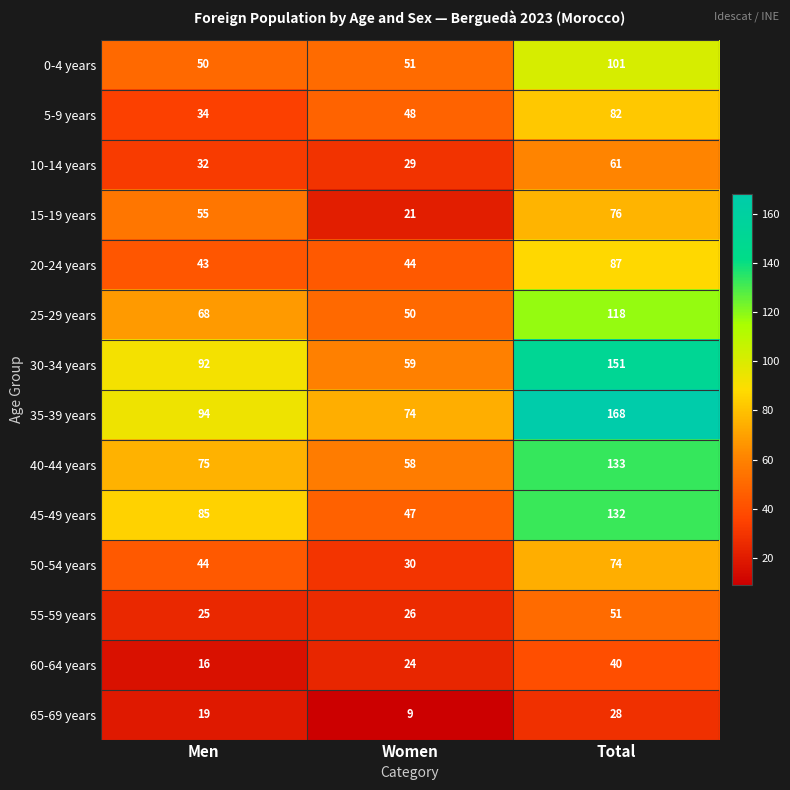

What is the difference between the highest and lowest values at Women?

65